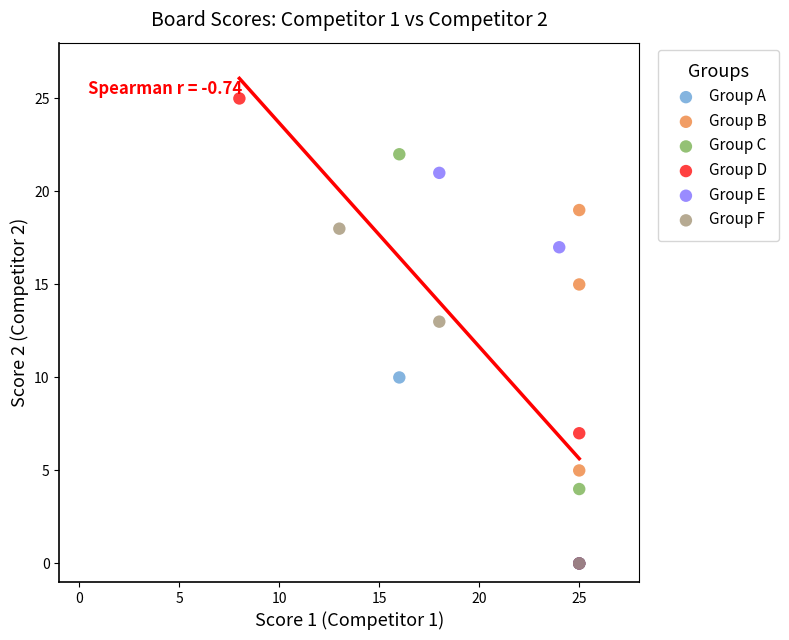

Which series has the widest spread of Y values?

Group D